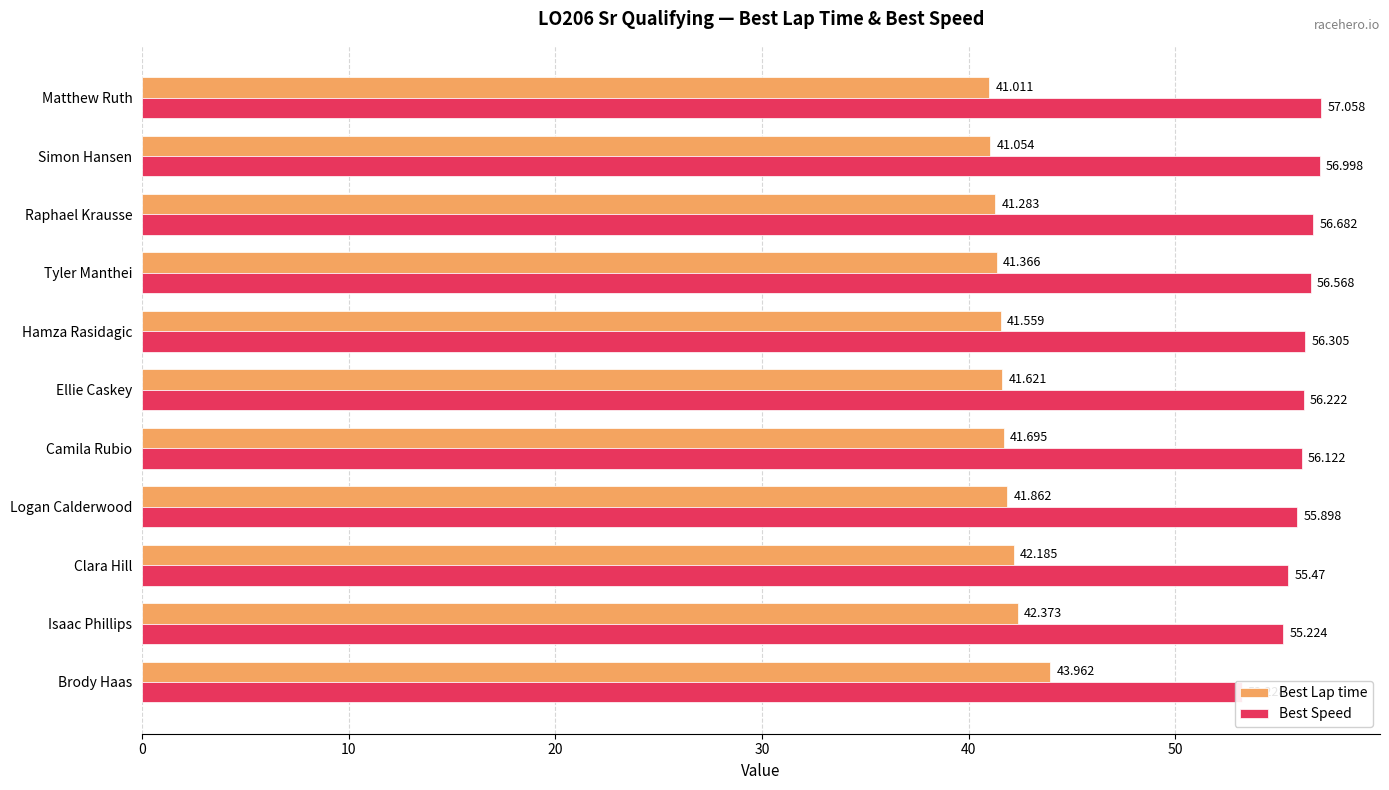

How many categories are shown in the chart?

11